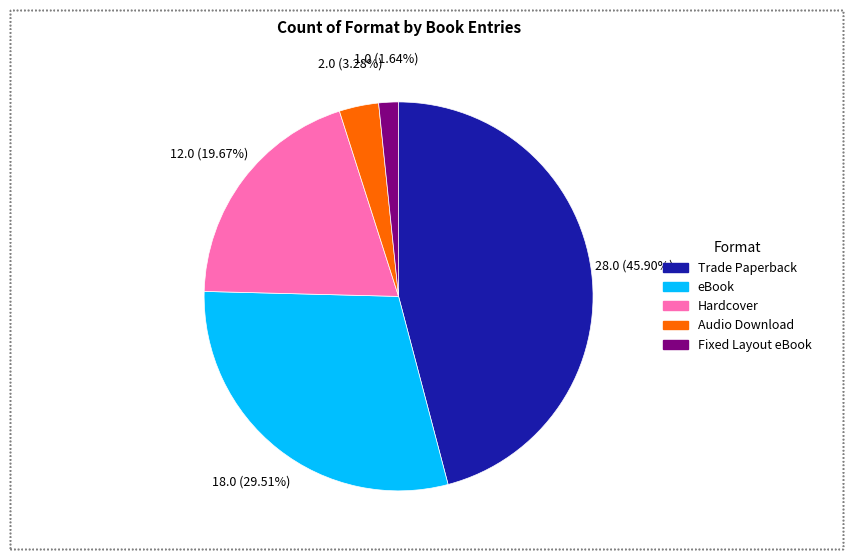

To the nearest percent, what percentage of the pie is Hardcover?

20%